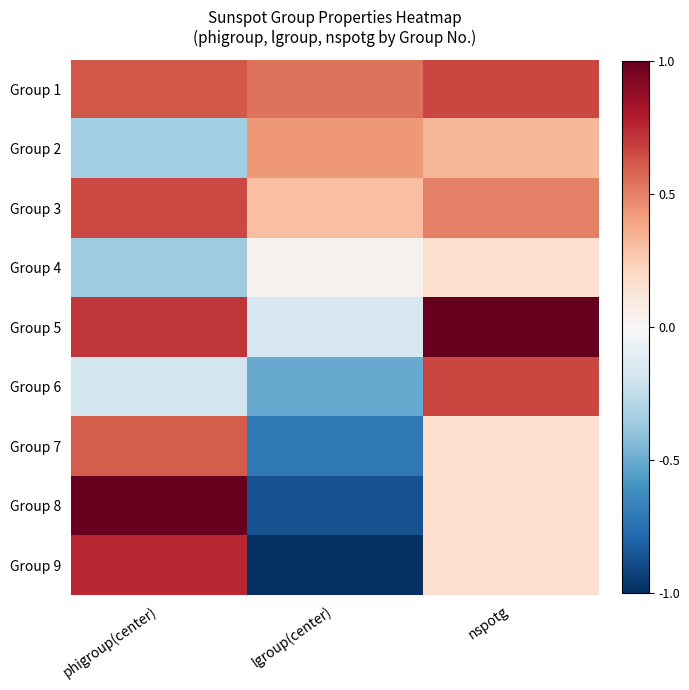

How many distinct data groups are displayed?

9